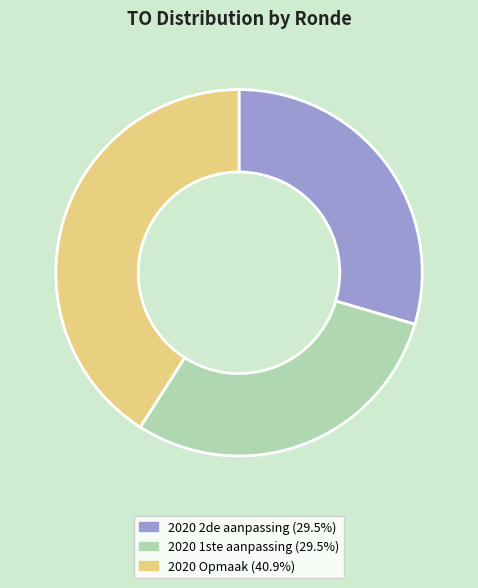

Is there any slice that represents more than half of the pie?

No